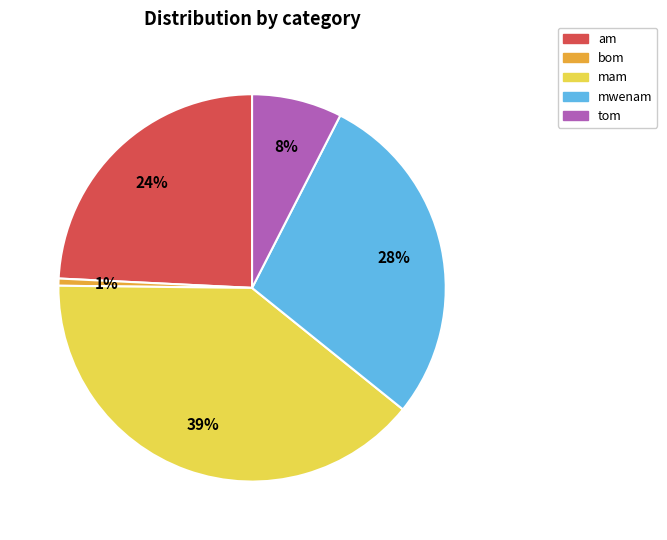

Combined, do am and bom account for over 50%?

No